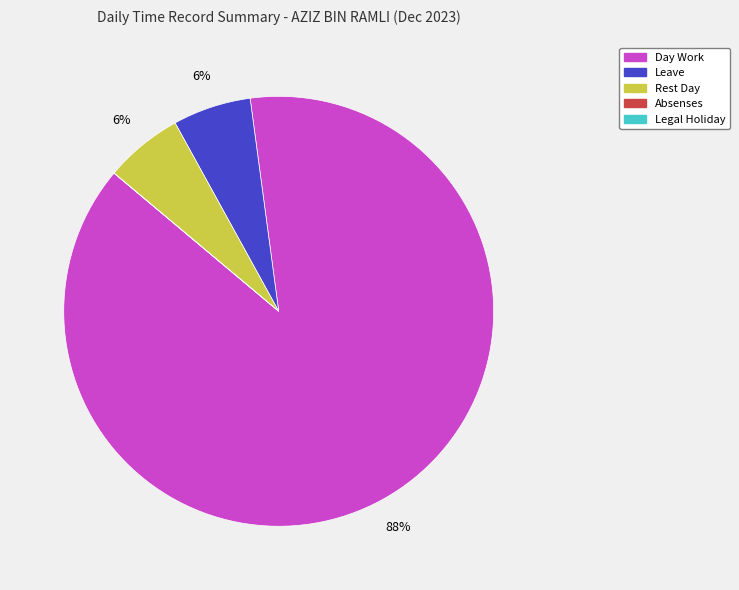

Does Rest Day account for over 50% of the chart?

No